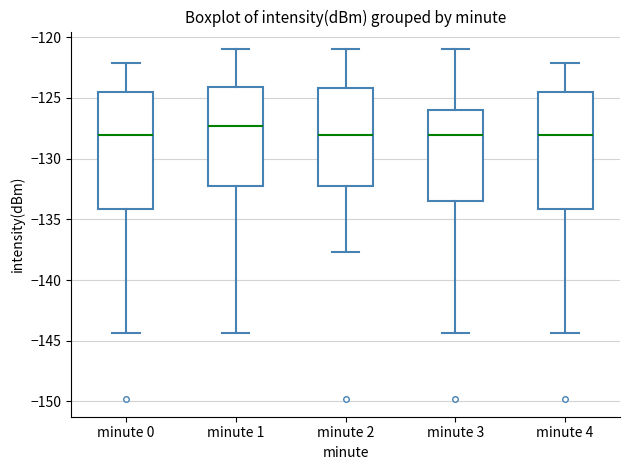

Where is the lower edge of the box for minute 0 on the y-axis? The values are not printed on the chart, so give them approximately, as read against the axis.

-134.0